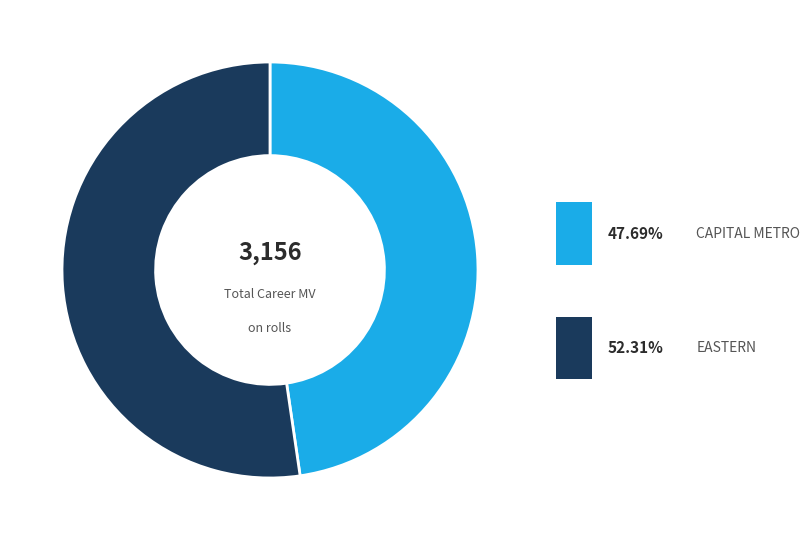

Which slice represents more than half of the pie?

EASTERN